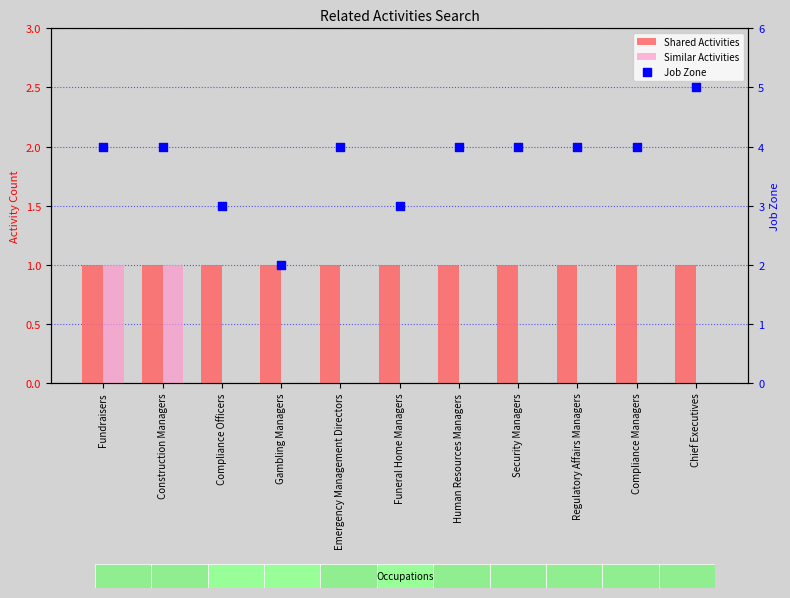

Which series has the largest total across all categories?

Job Zone